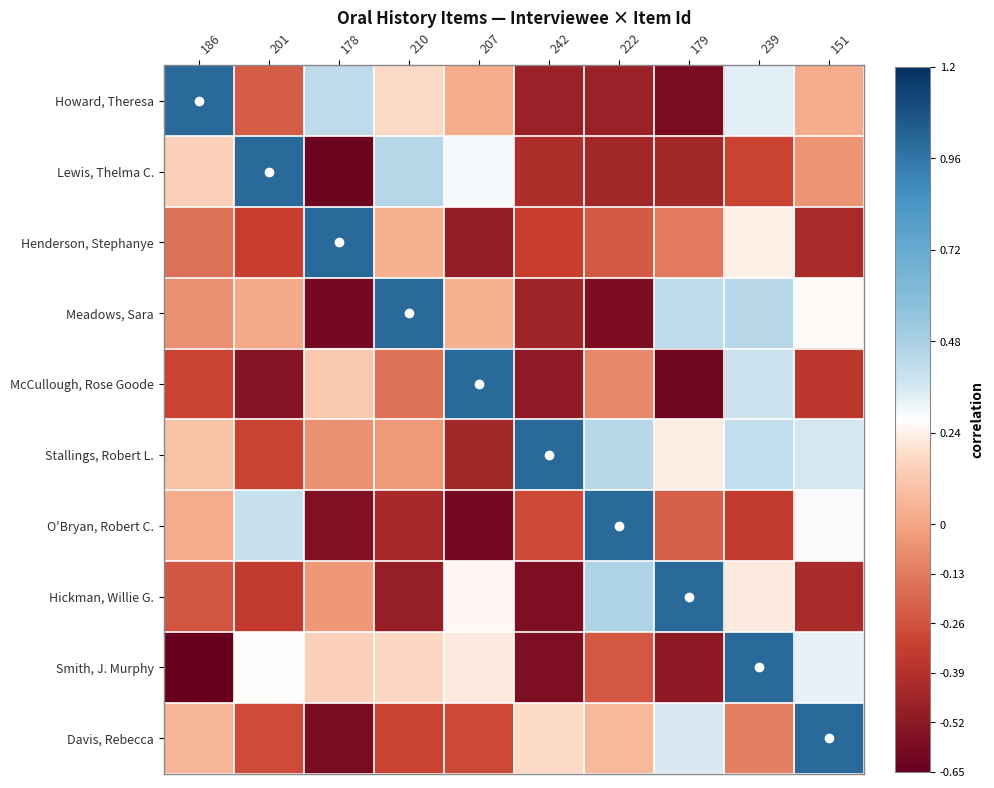

Reading left to right, list all the values displayed in this chart.

Howard, Theresa: 186=1.0	201=-0.2	178=0.4	210=0.2	207=0.0	242=-0.5	222=-0.5	179=-0.6	239=0.3	151=0.0
Lewis, Thelma C.: 186=0.2	201=1.0	178=-0.6	210=0.4	207=0.3	242=-0.4	222=-0.4	179=-0.4	239=-0.3	151=-0.1
Henderson, Stephanye: 186=-0.2	201=-0.3	178=1.0	210=0.0	207=-0.5	242=-0.3	222=-0.2	179=-0.1	239=0.2	151=-0.4
Meadows, Sara: 186=-0.1	201=0.0	178=-0.6	210=1.0	207=0.0	242=-0.5	222=-0.6	179=0.4	239=0.4	151=0.3
McCullough, Rose Goode: 186=-0.3	201=-0.5	178=0.1	210=-0.2	207=1.0	242=-0.5	222=-0.1	179=-0.6	239=0.4	151=-0.4
Stallings, Robert L.: 186=0.1	201=-0.3	178=-0.1	210=-0.0	207=-0.4	242=1.0	222=0.4	179=0.2	239=0.4	151=0.4
O'Bryan, Robert C.: 186=0.0	201=0.4	178=-0.6	210=-0.4	207=-0.6	242=-0.3	222=1.0	179=-0.2	239=-0.3	151=0.3
Hickman, Willie G.: 186=-0.2	201=-0.3	178=-0.0	210=-0.5	207=0.3	242=-0.6	222=0.5	179=1.0	239=0.2	151=-0.4
Smith, J. Murphy: 186=-0.6	201=0.3	178=0.1	210=0.2	207=0.2	242=-0.6	222=-0.2	179=-0.5	239=1.0	151=0.3
Davis, Rebecca: 186=0.1	201=-0.3	178=-0.6	210=-0.3	207=-0.3	242=0.2	222=0.1	179=0.4	239=-0.1	151=1.0